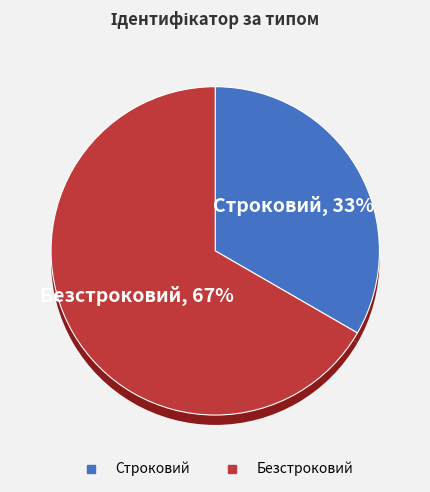

To the nearest percent, what is the combined percentage of Строковий and Безстроковий?

100%